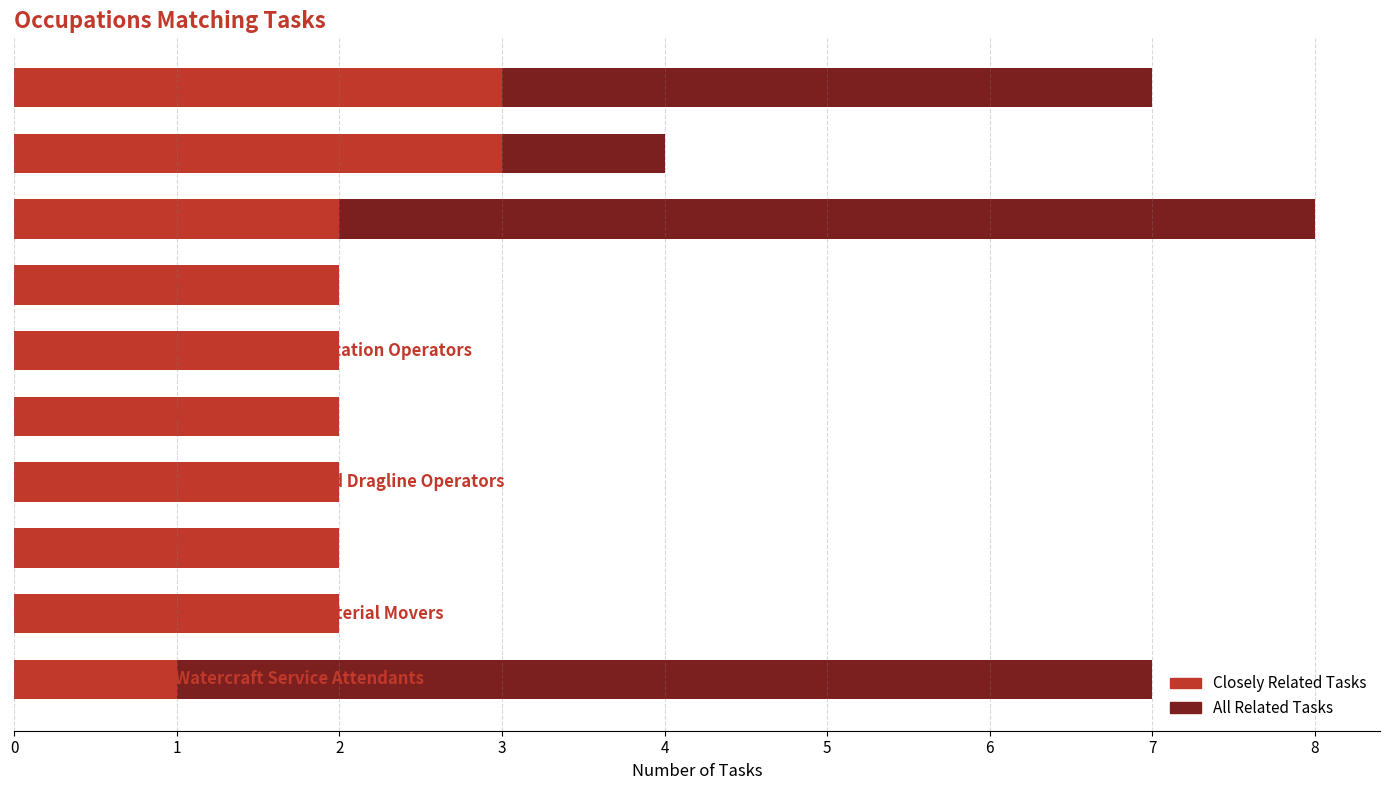

Reading left to right, extract all data points from this chart.

All Related Tasks: 0=7	1=4	2=8	3=2	4=2	5=2	6=2	7=2	8=2	9=7
Closely Related Tasks: 0=3	1=3	2=2	3=2	4=2	5=2	6=2	7=2	8=2	9=1